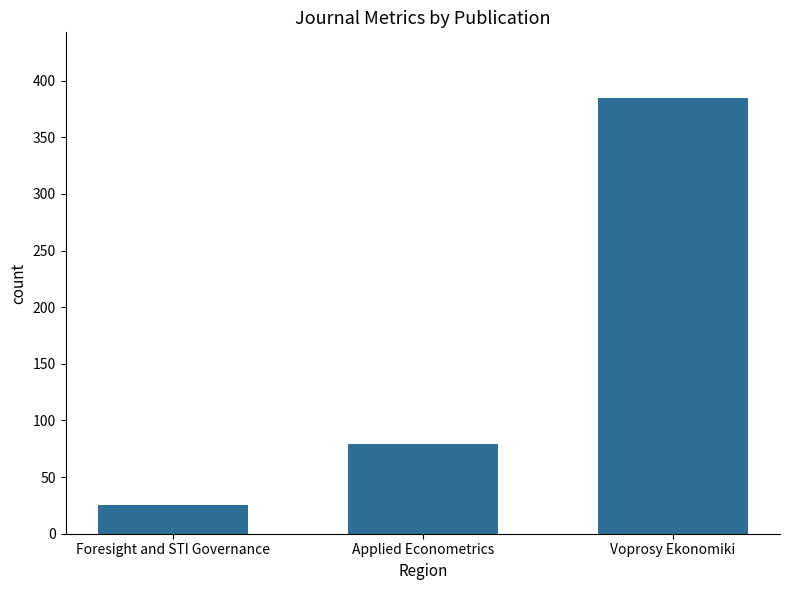

What is the value of the 1st bar from the left?

25